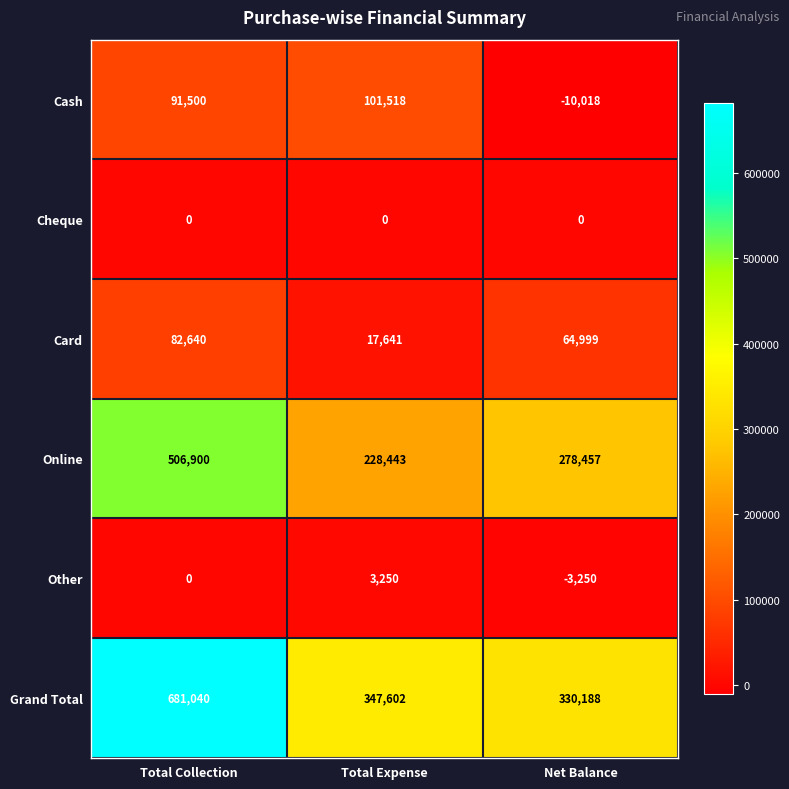

Is it true that Online equals 506900 at Total Collection?

True